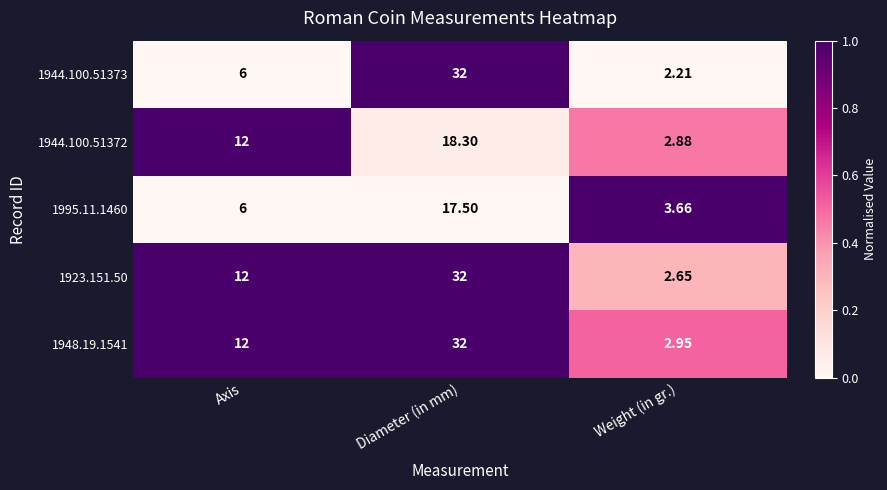

List the labels in order of 1923.151.50 value, smallest first.

Weight (in gr.), Axis, Diameter (in mm)